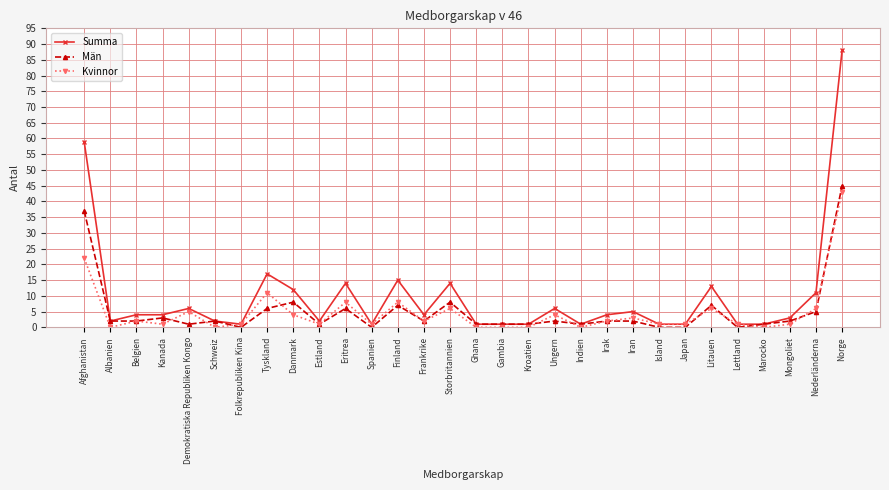

At which category does the chart reach its peak across all series?

Norge